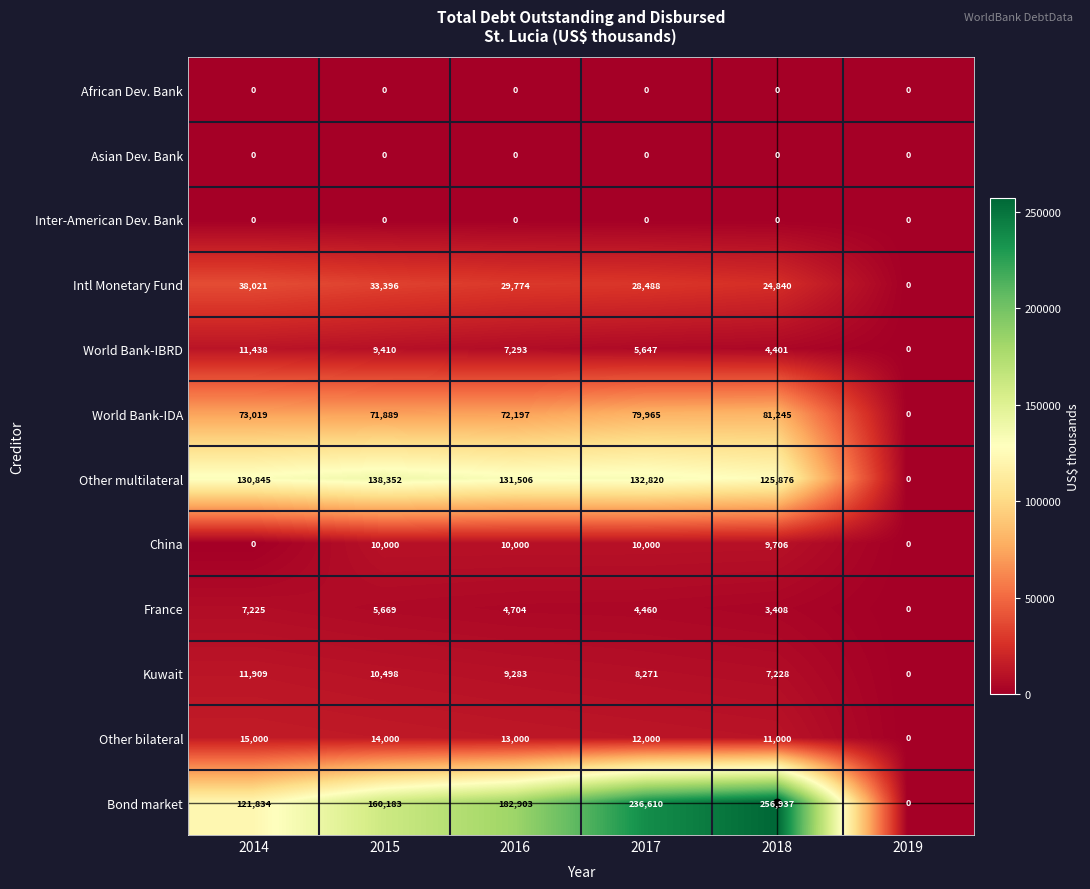

List the labels in order of Intl Monetary Fund value, smallest first.

2019, 2018, 2017, 2016, 2015, 2014